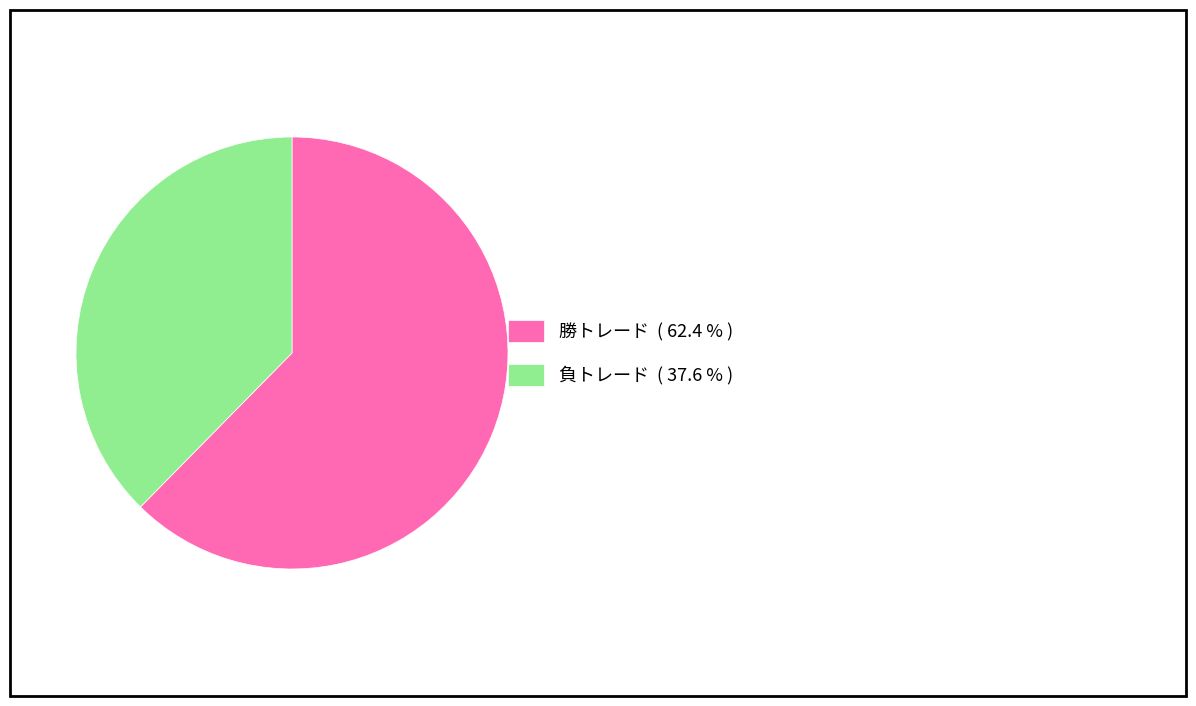

Is there any slice that represents more than half of the pie?

Yes